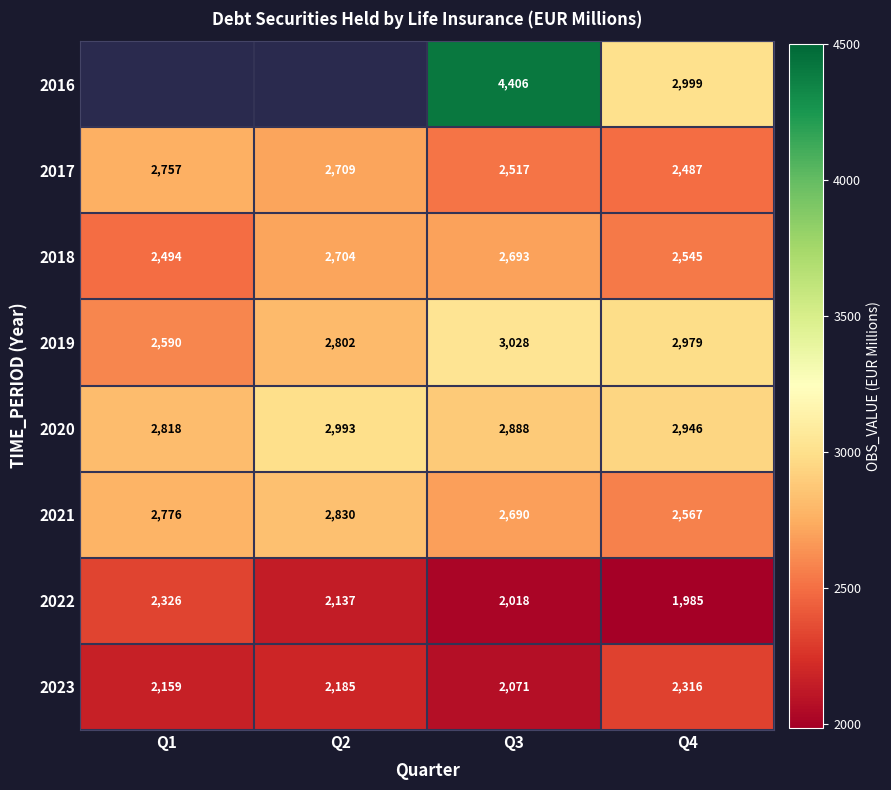

The 2023 series shows 1457.7 at Q2. True or false?

False